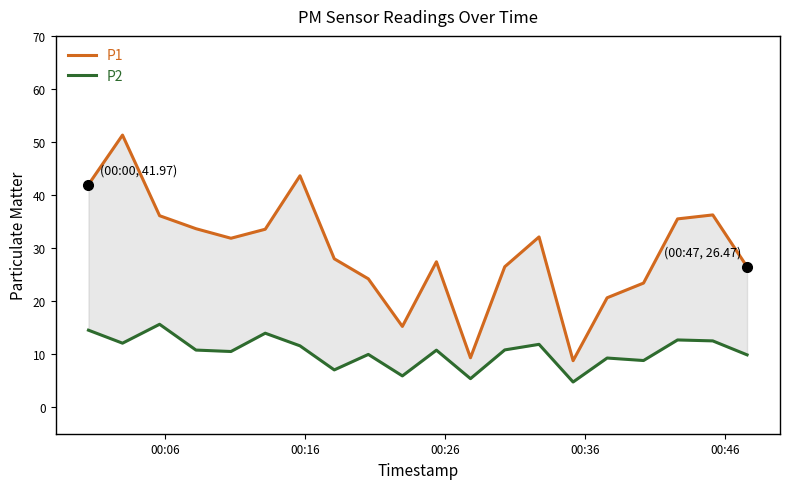

List the series in order of their overall mean, highest first.

P1, P2